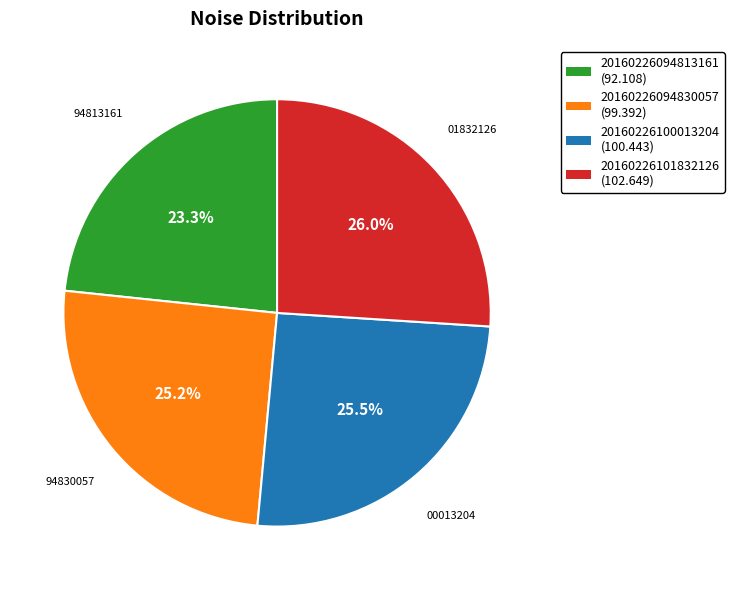

What percentage is NOT represented by 20160226100013204?

74.5%